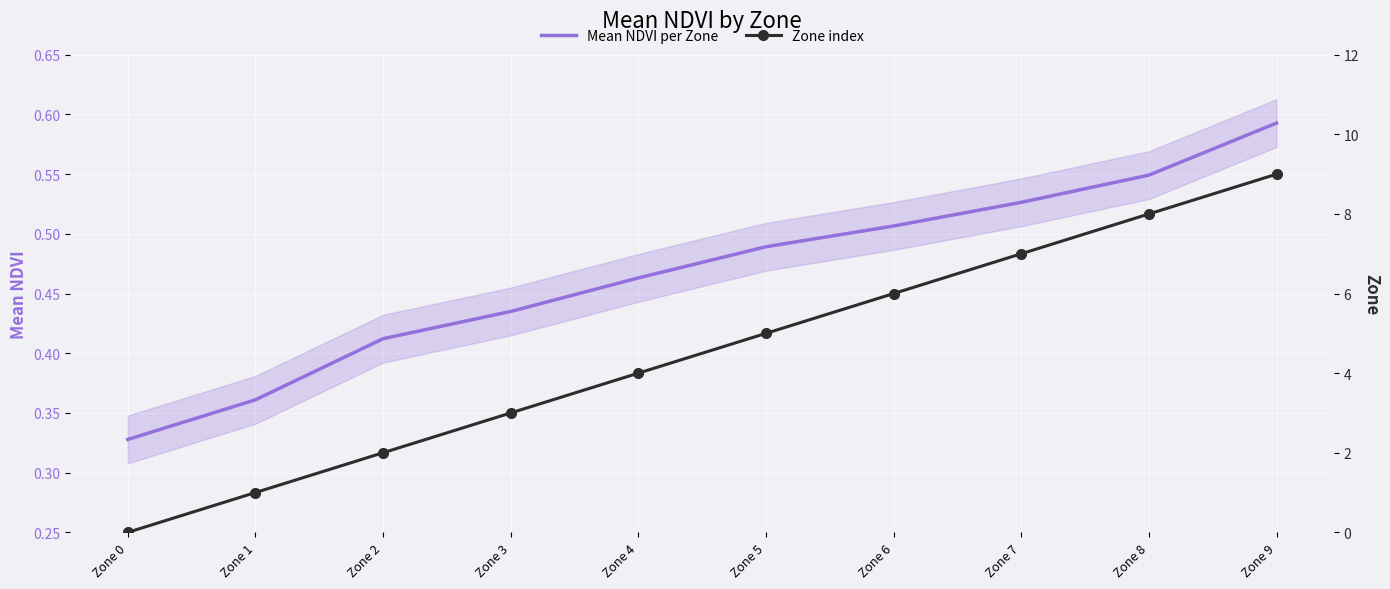

Is the value of Mean NDVI per Zone at Zone 7 greater than the value of Zone index at Zone 3?

No